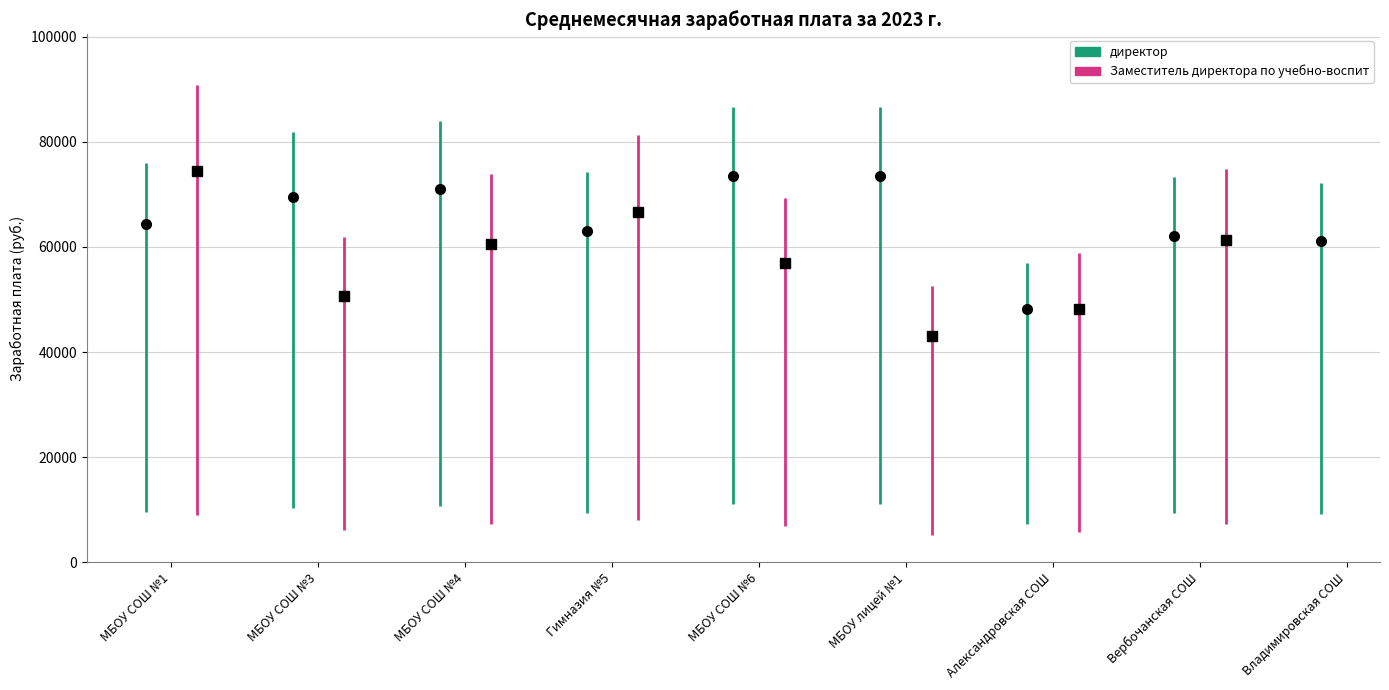

Is it true that the value at МБОУ СОШ №4 is 116110.2?

False